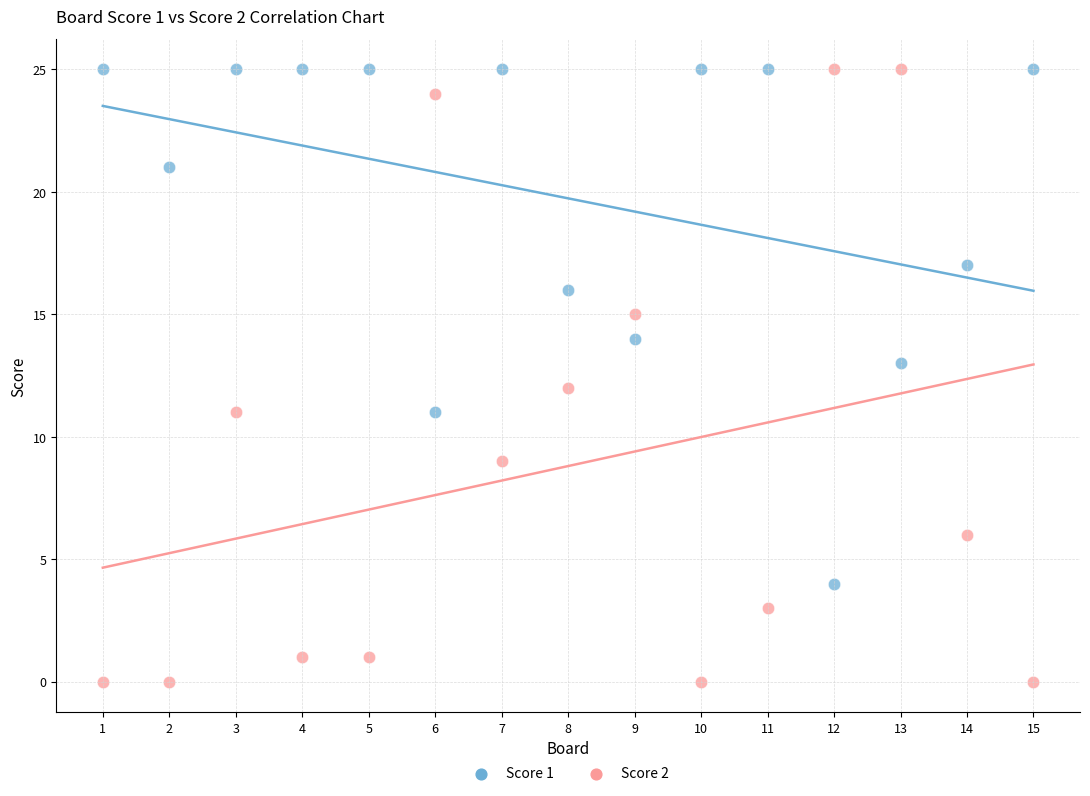

Which series has the widest spread of Y values?

Score 2